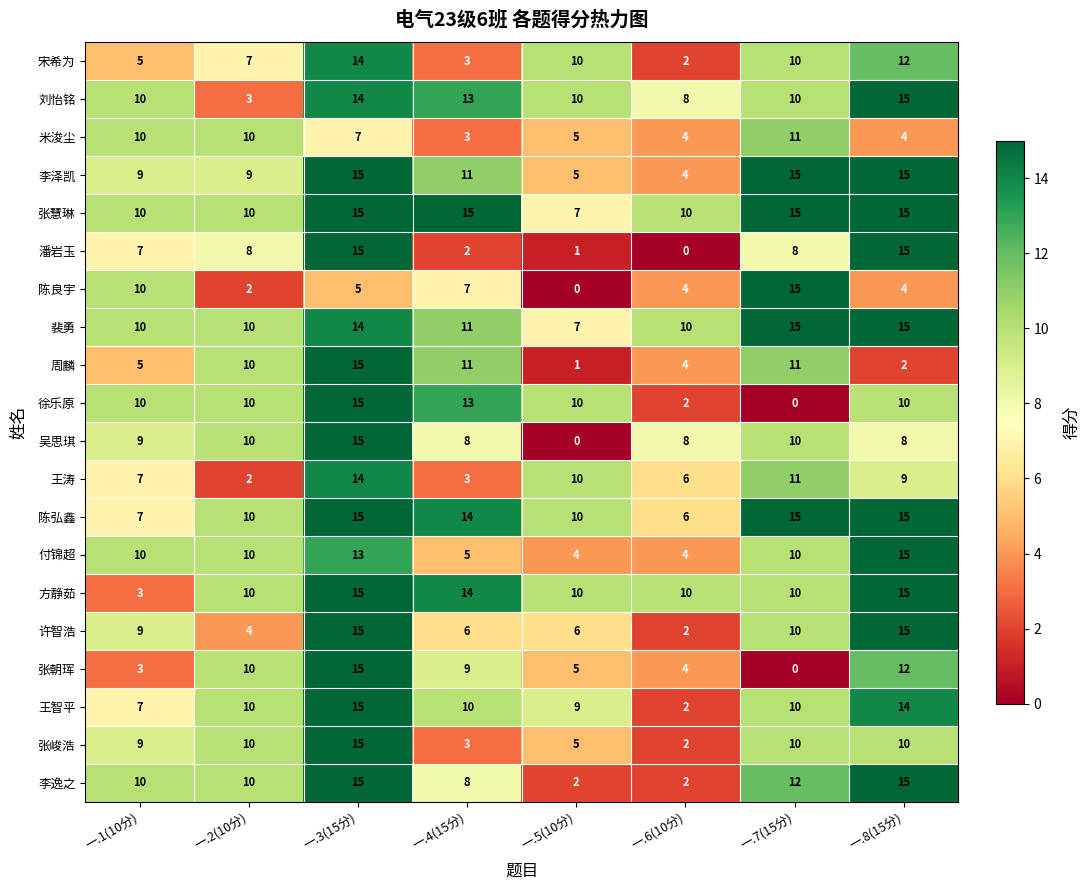

What is the spread (max minus min) of values at 一.6(10分)?

10